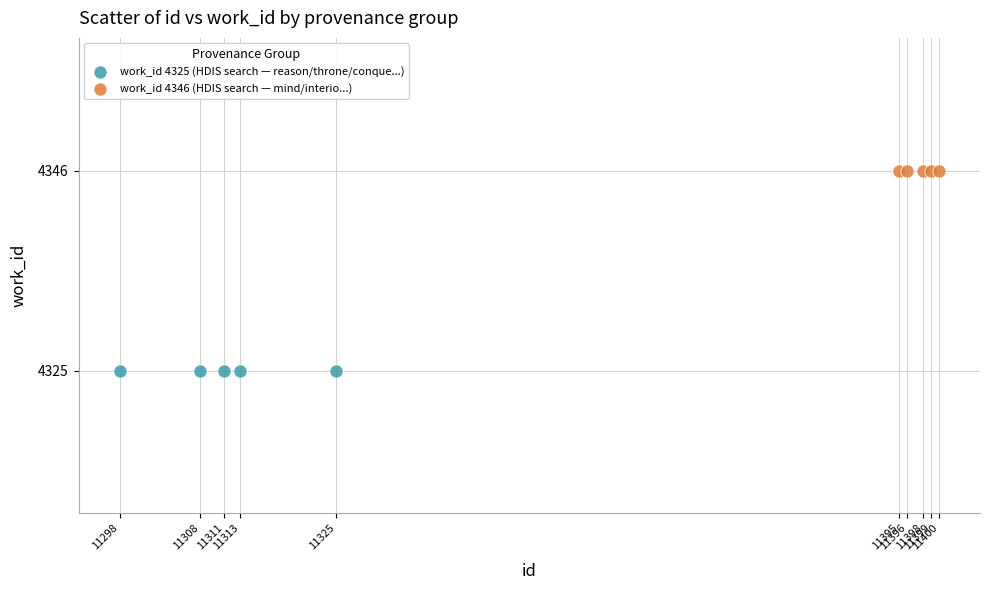

Which series reaches the maximum Y coordinate?

work_id 4346 (HDIS search — mind/interio...)